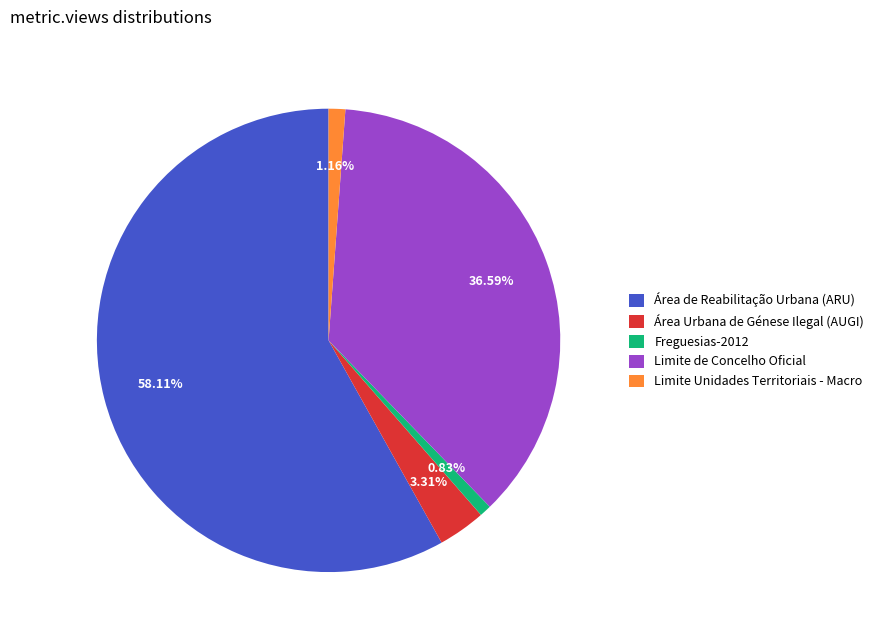

Approximately how many times larger is the value at Área de Reabilitação Urbana (ARU) compared to Limite de Concelho Oficial?

1.6